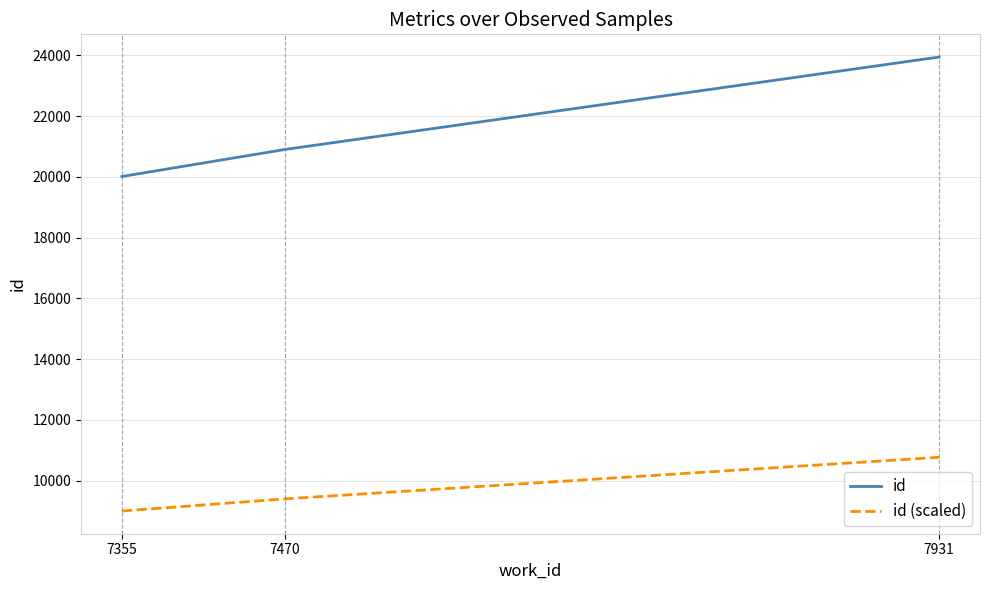

Which label corresponds to the smallest value in the chart?

7355